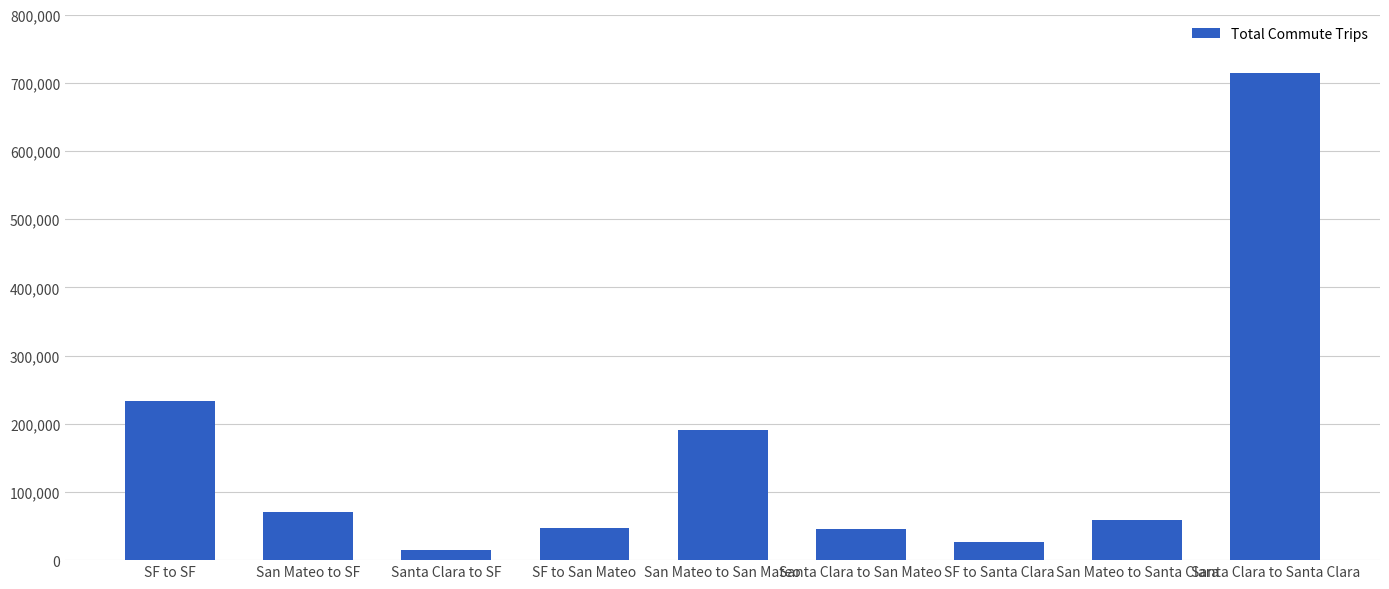

The chart shows a value of 84431 at San Mateo to Santa Clara. True or false?

False